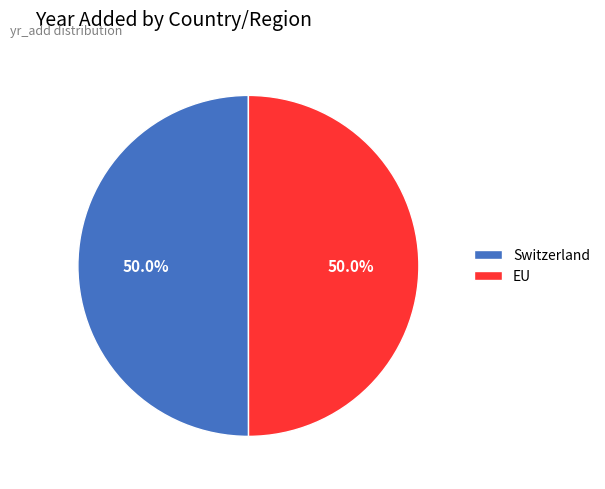

What is the ratio of the value at EU to the value at Switzerland?

1.0